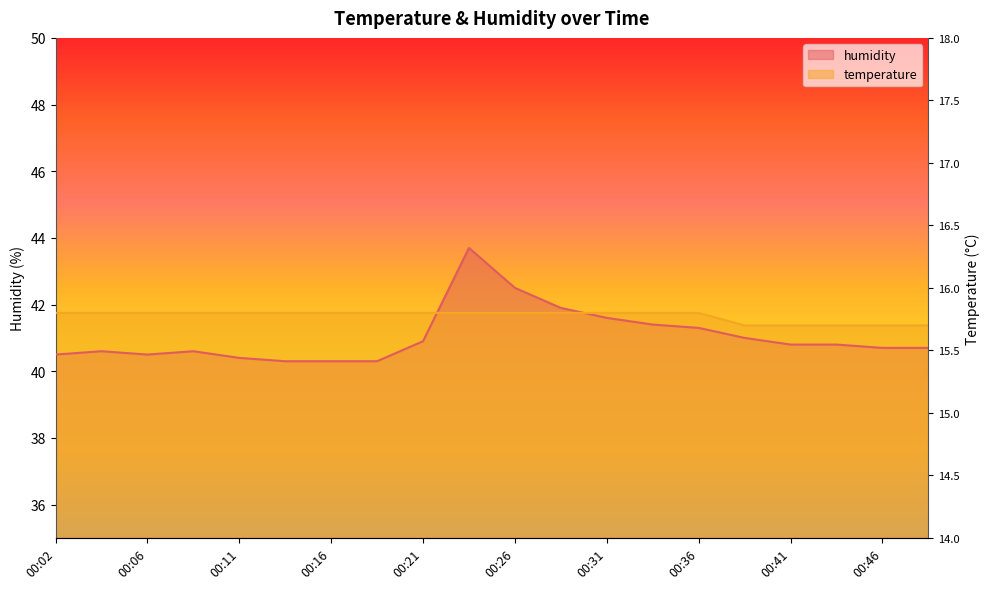

What is the value of the humidity point at the 8th from the left?

40.3